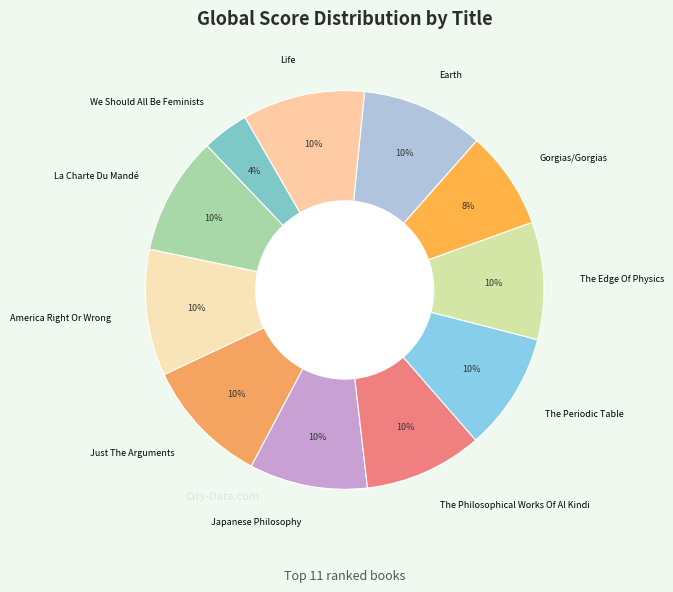

What is the smallest slice in the pie chart?

We Should All Be Feminists